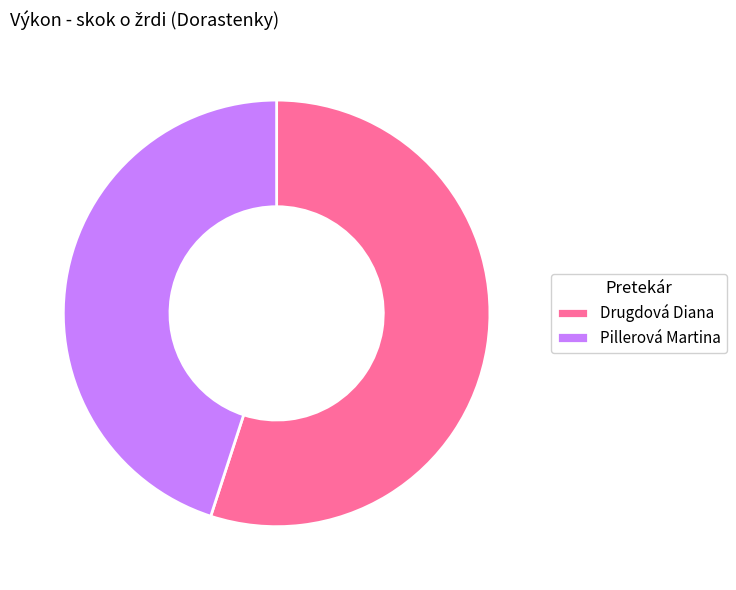

Rank the categories by value from highest to lowest.

Drugdová Diana, Pillerová Martina